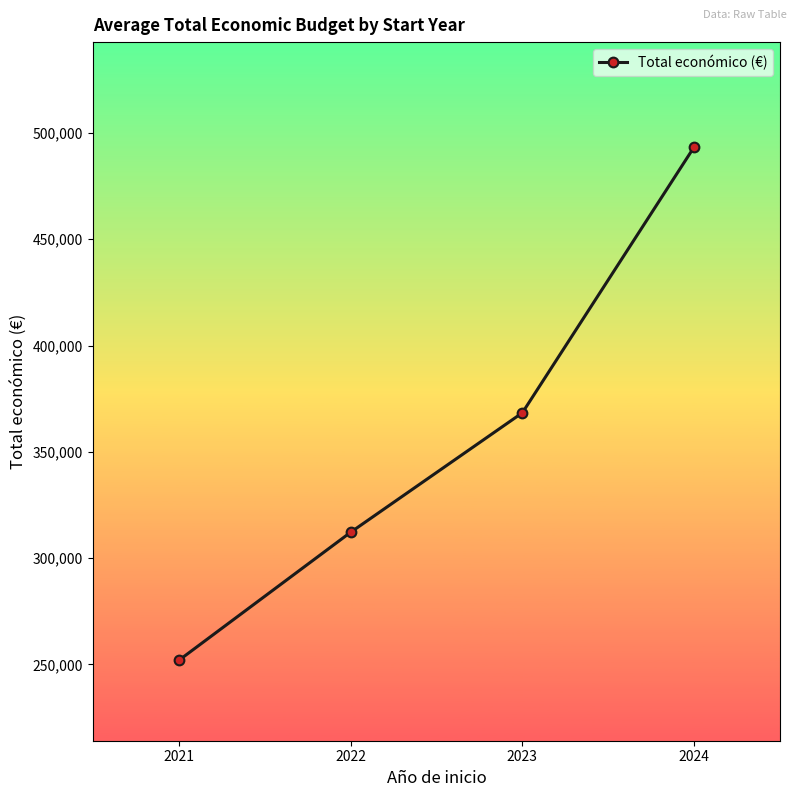

Reading right to left, extract all data points from this chart.

2024=493340.8	2023=368357.6	2022=312151.1	2021=251947.7